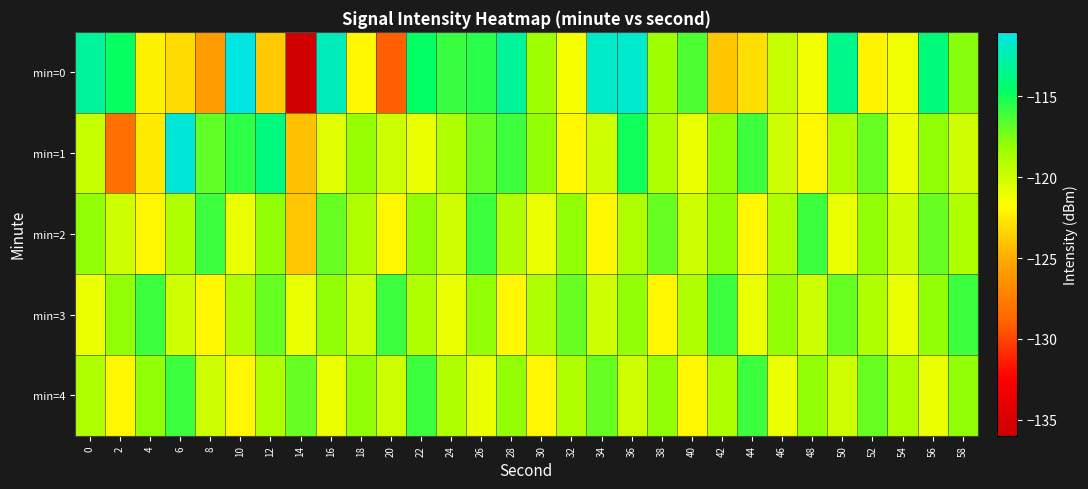

How many series are shown in this chart?

5